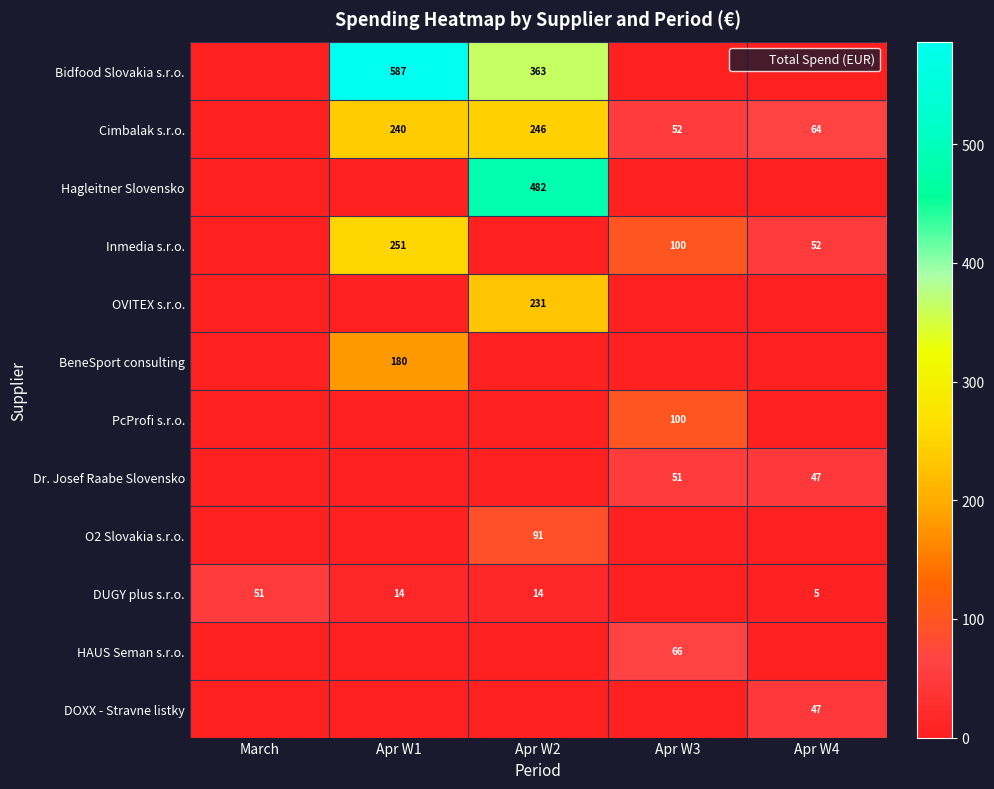

What is the maximum value shown in the chart?

586.6